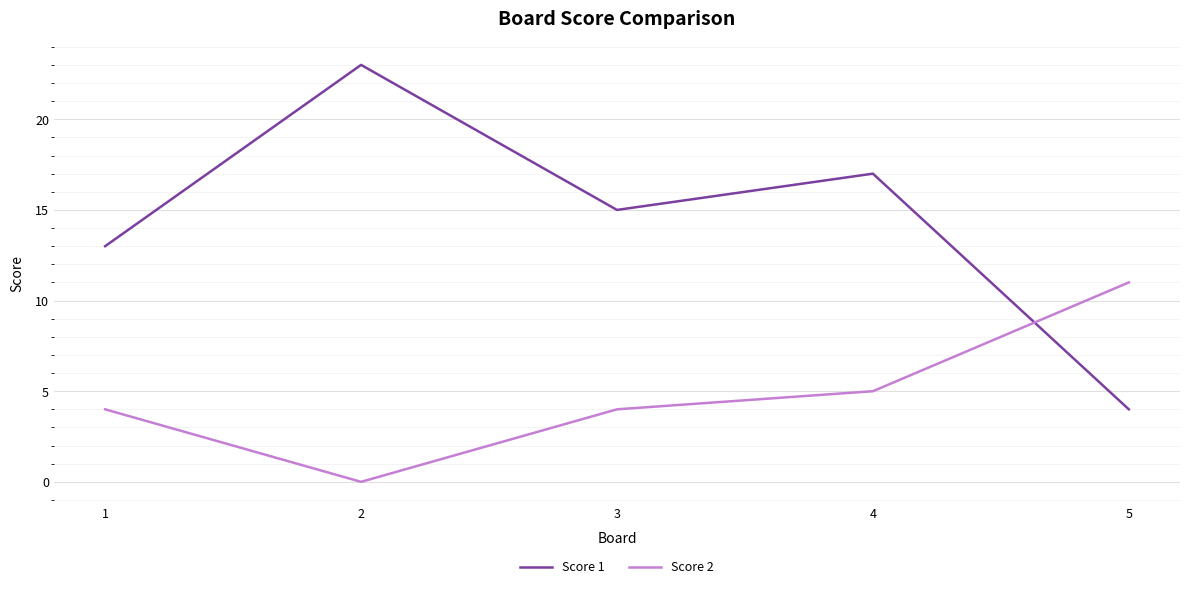

Is it true that Score 1 equals 4 at 5?

True